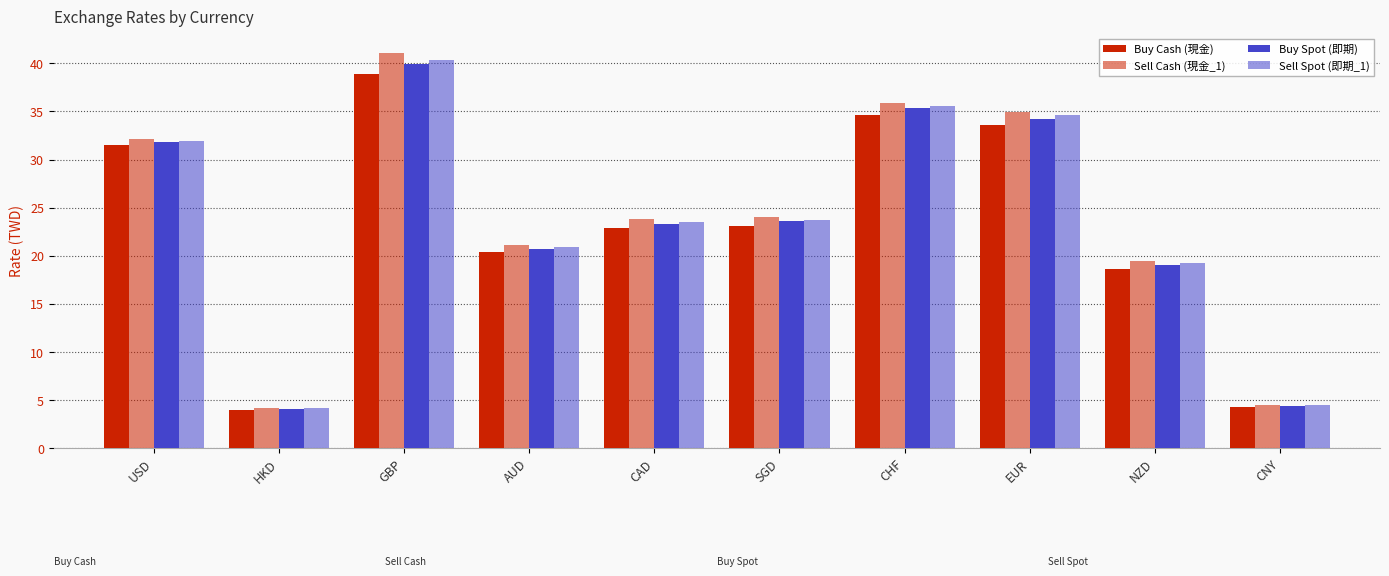

Reading right to left, extract all data points from this chart.

Buy Cash (現金): CNY=4.3	NZD=18.6	EUR=33.6	CHF=34.7	SGD=23.1	CAD=22.9	AUD=20.4	GBP=39.0	HKD=3.9	USD=31.5
Sell Cash (現金_1): CNY=4.5	NZD=19.5	EUR=35.0	CHF=35.9	SGD=24.0	CAD=23.8	AUD=21.2	GBP=41.1	HKD=4.1	USD=32.1
Buy Spot (即期): CNY=4.4	NZD=19.0	EUR=34.3	CHF=35.3	SGD=23.6	CAD=23.3	AUD=20.7	GBP=40.0	HKD=4.0	USD=31.8
Sell Spot (即期_1): CNY=4.4	NZD=19.2	EUR=34.7	CHF=35.6	SGD=23.8	CAD=23.5	AUD=20.9	GBP=40.4	HKD=4.1	USD=31.9